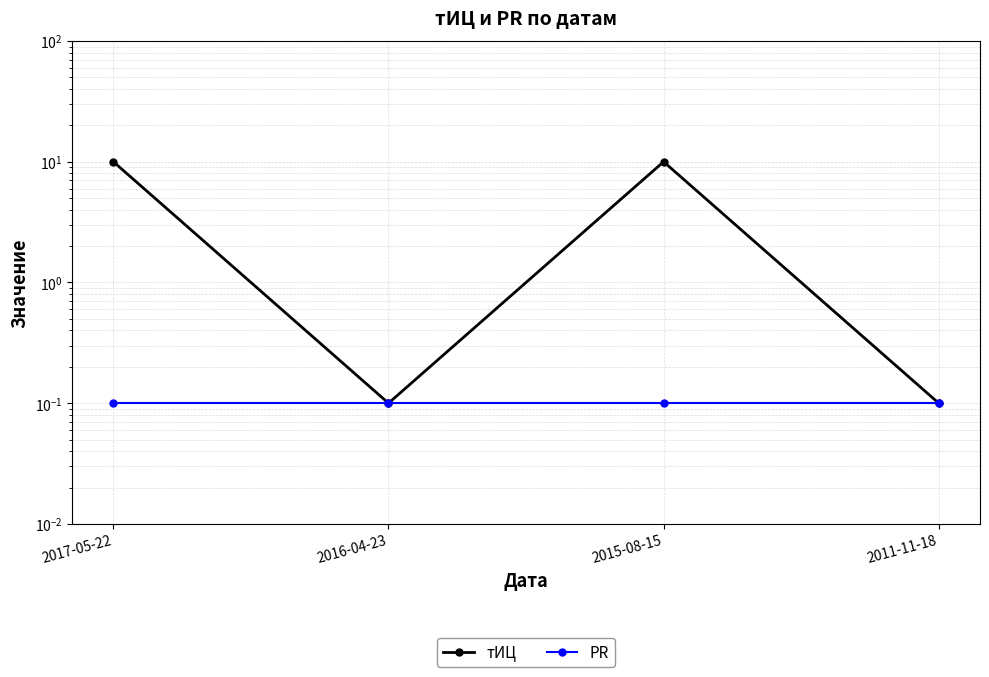

What is the spread (max minus min) of values at 2015-08-15?

9.9